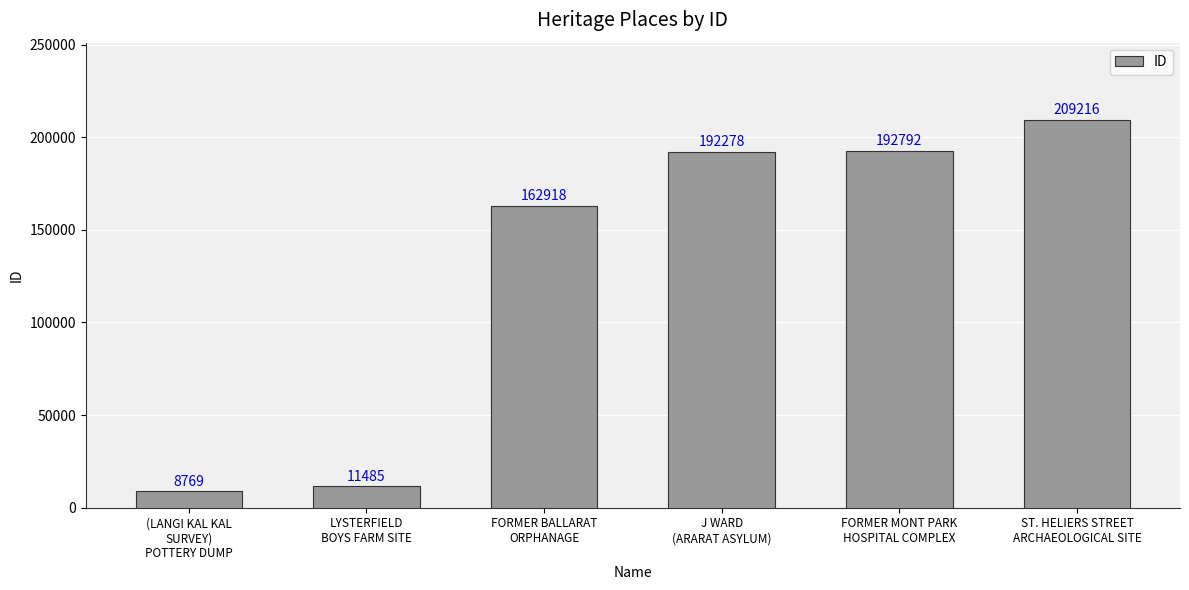

How many bars are there in total?

6